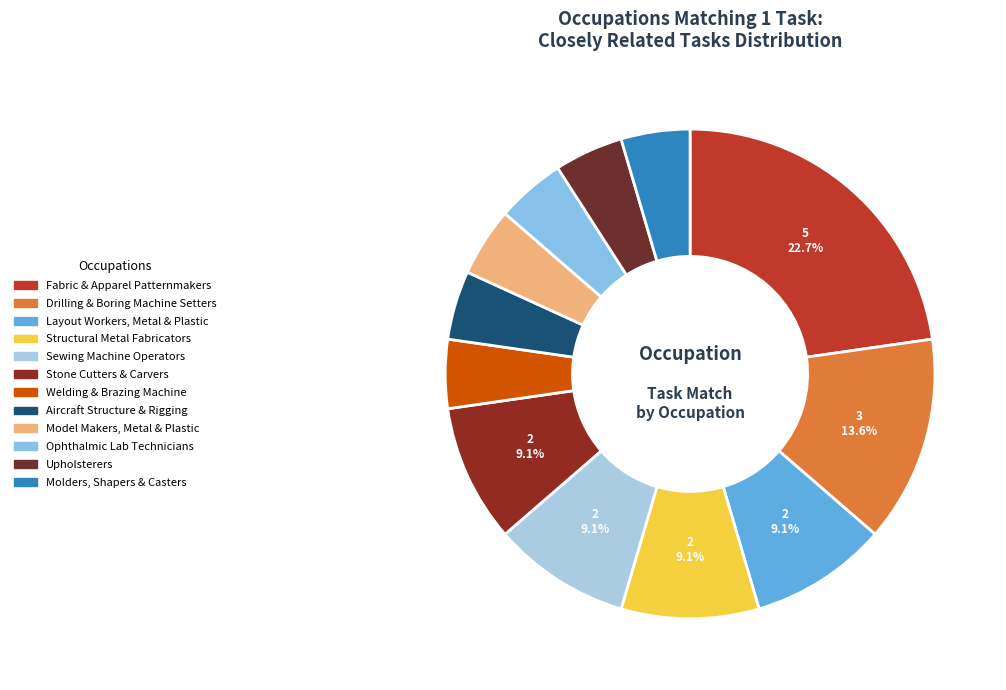

What is the largest slice in the pie chart?

Fabric and Apparel Patternmakers